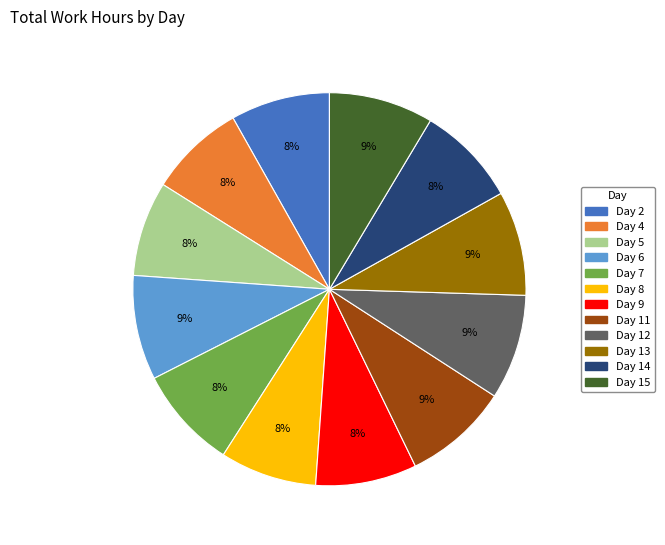

Is it true that Day 8 is 8% of the pie?

True